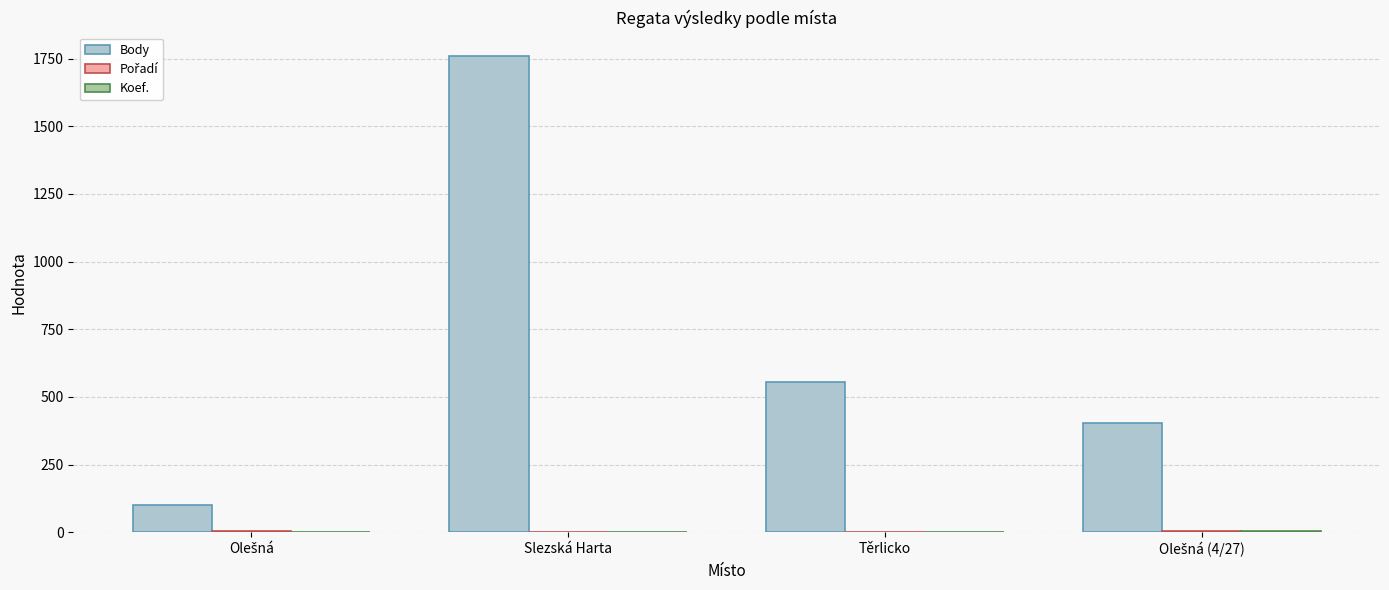

At which label is Body closest to 929?

Těrlicko